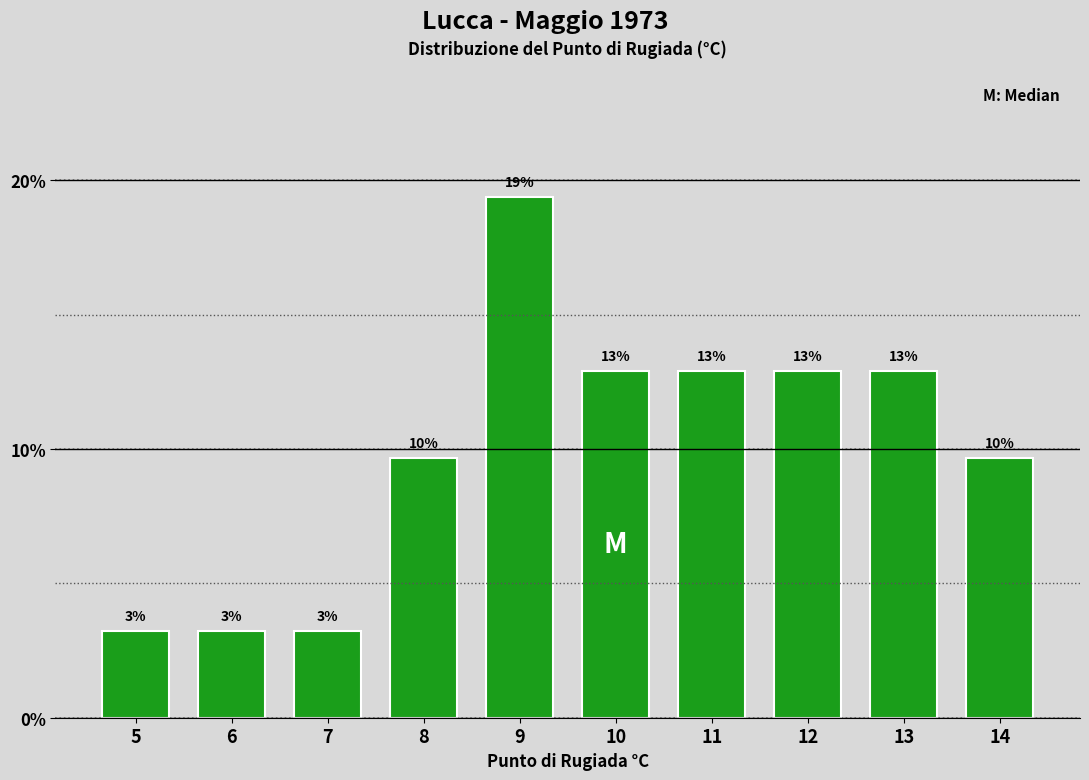

Does the chart contain any negative values?

No